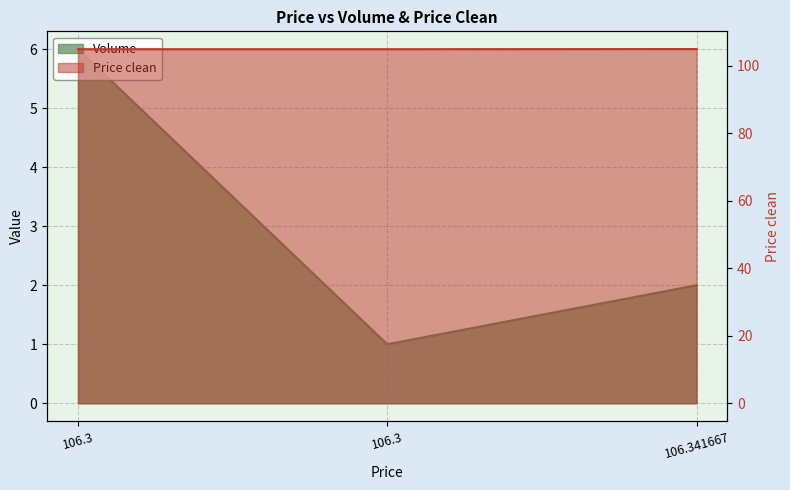

Which has a higher value, 106.341667 or 106.3?

106.3